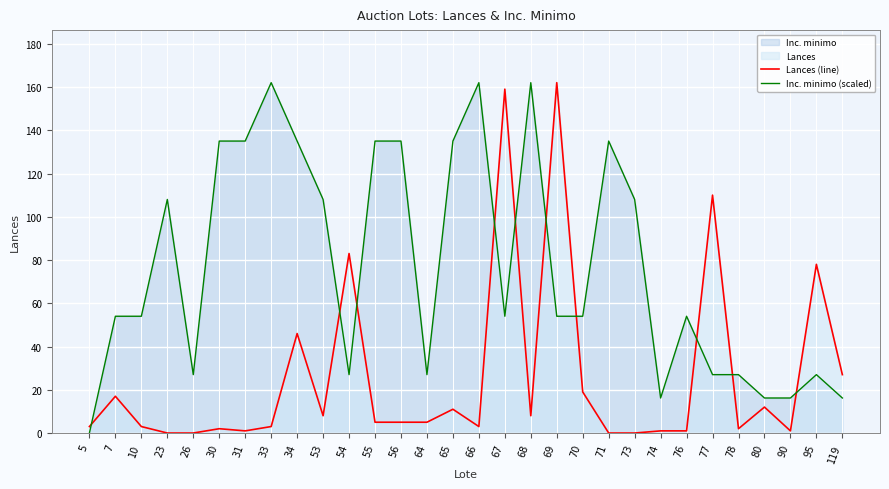

Between 71 and 31, which is larger?

31